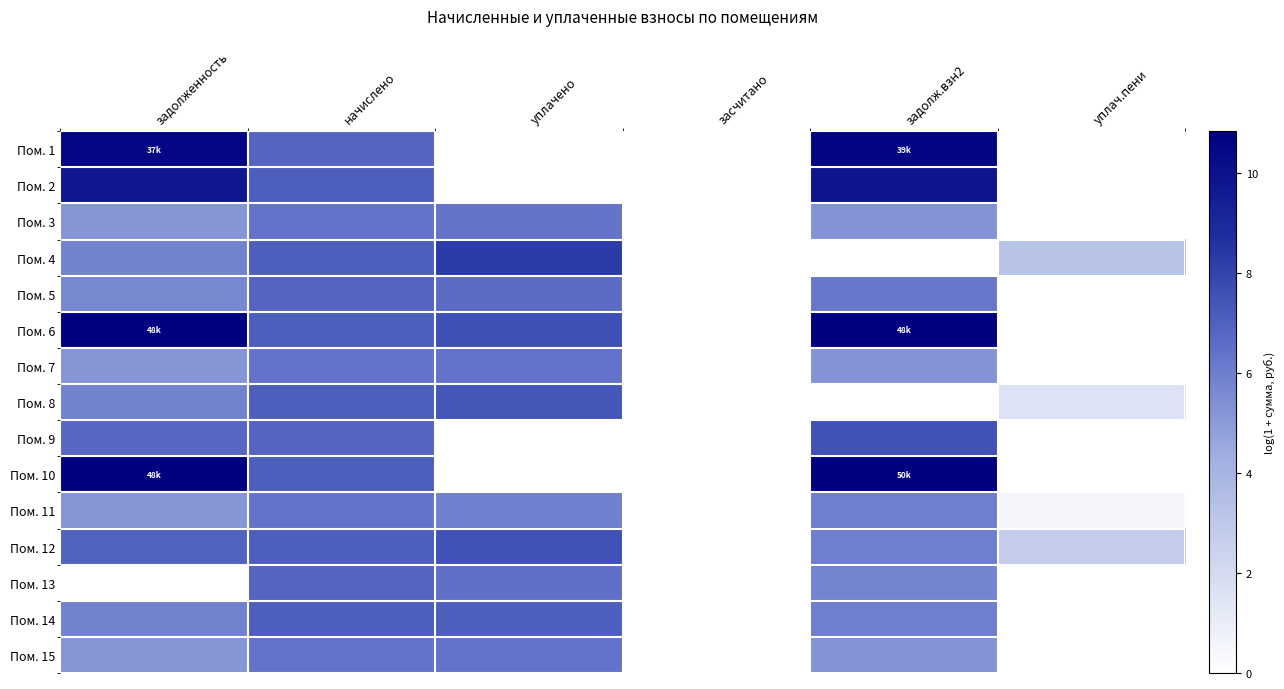

Which has a higher value, задолж.взн2 or уплачено?

задолж.взн2